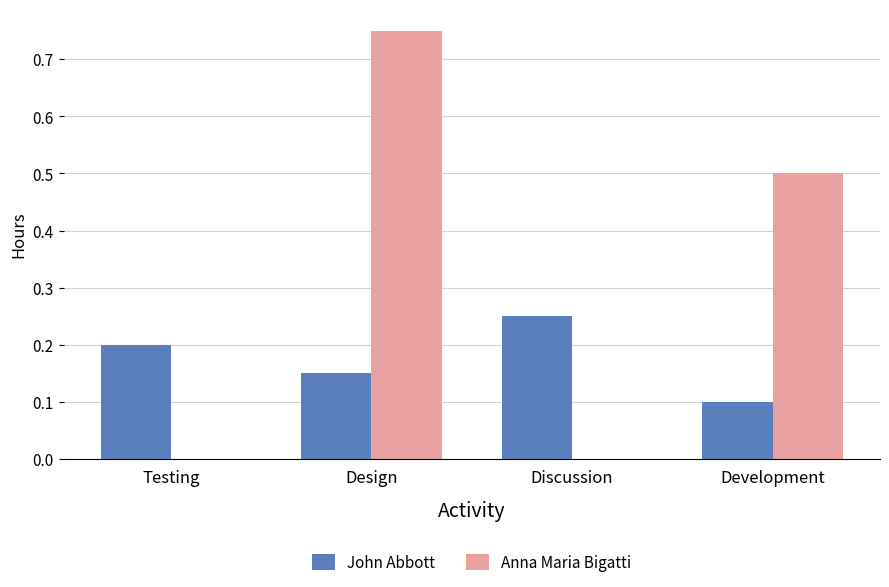

What is the sum of the Anna Maria Bigatti values at Testing and Development?

0.5